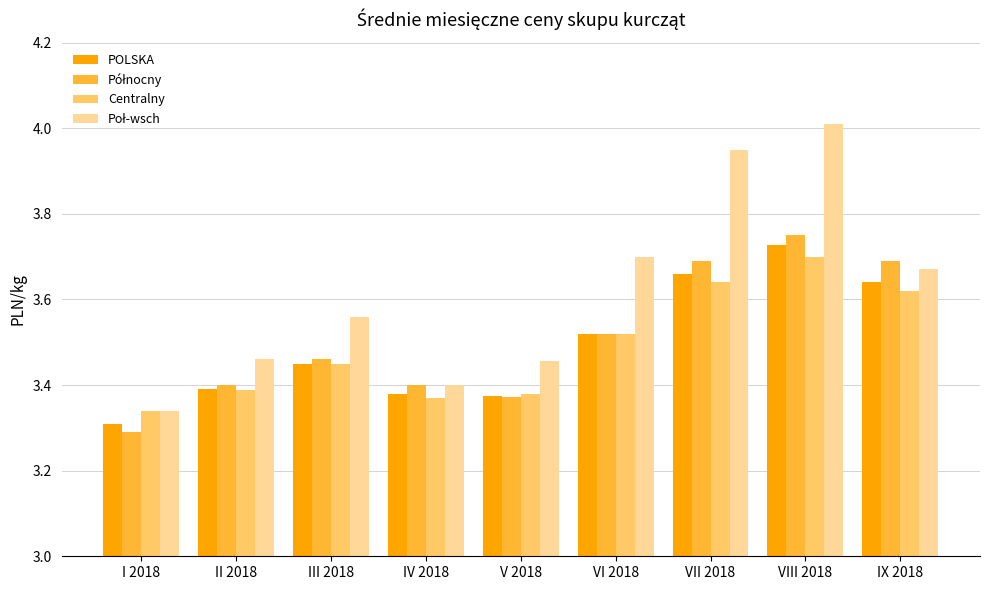

Which category has the highest value in the POLSKA series?

VIII 2018